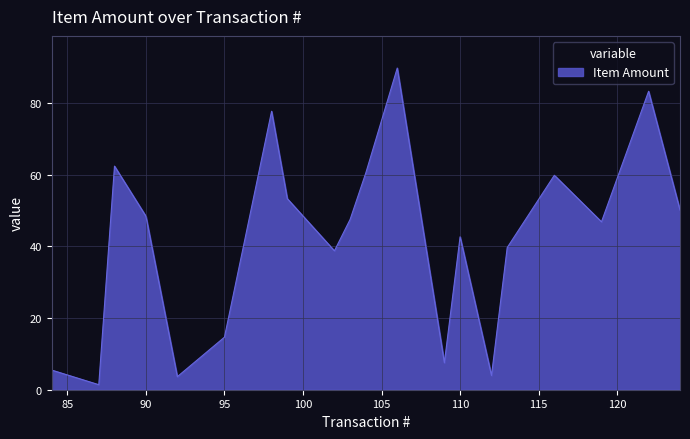

What is the difference between the maximum and minimum values?

88.3